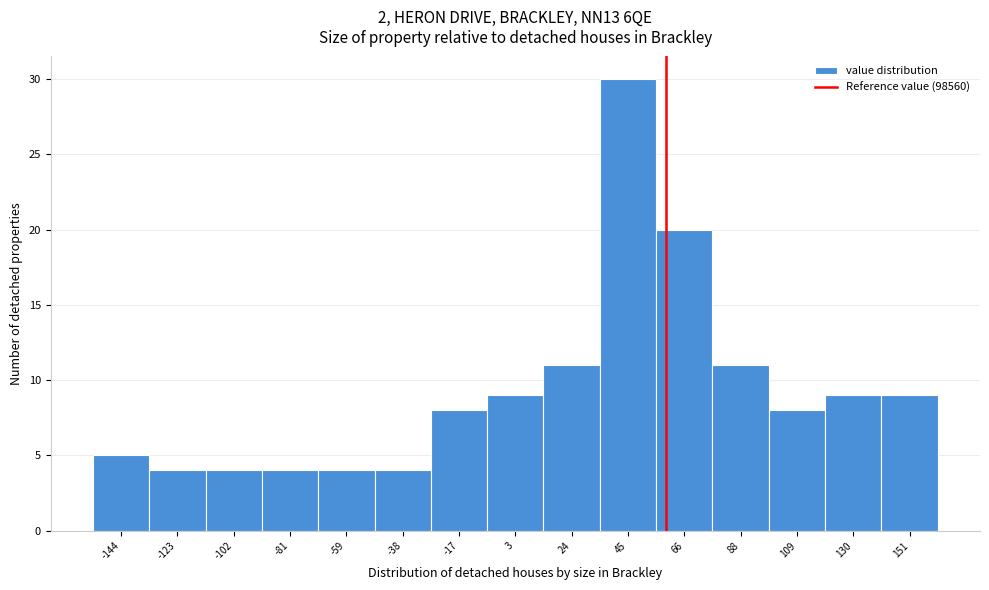

Reading left to right, list all the values displayed in this chart.

5	4	4	4	4	4	8	9	11	30	20	11	8	9	9